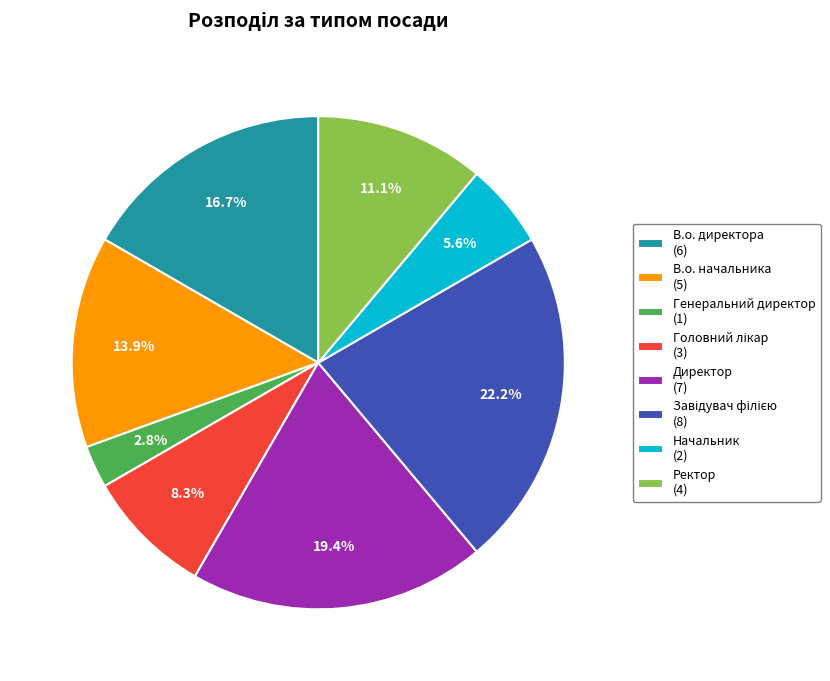

How much of the chart is everything except Начальник (2)?

94.4%